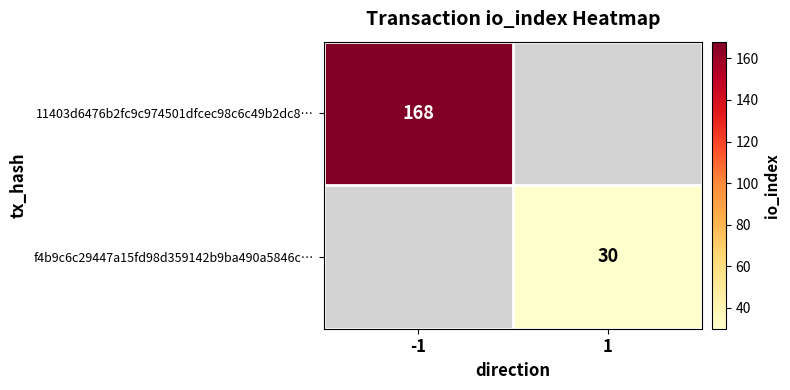

At how many categories does at least one series exceed 48?

1